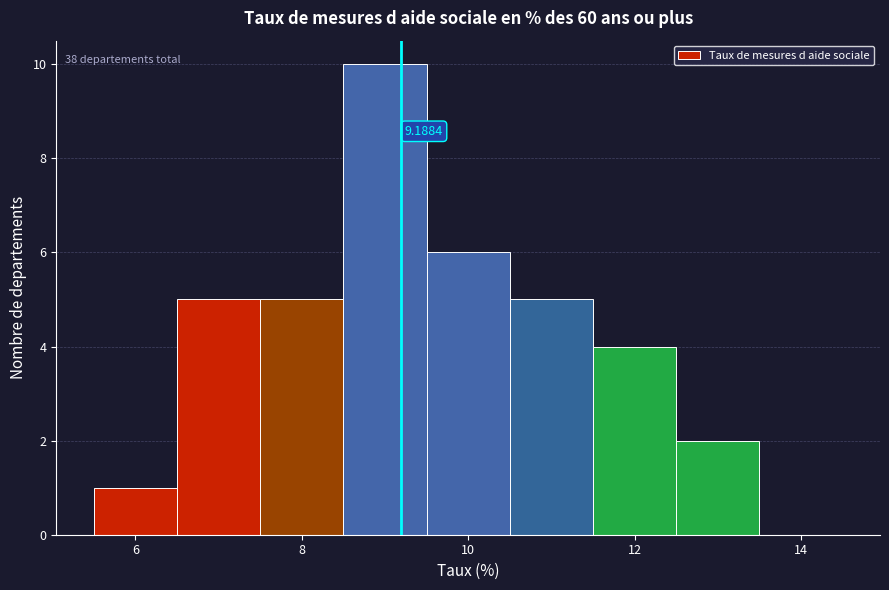

Which range on the x-axis has the tallest bar?

8.5 to 9.5